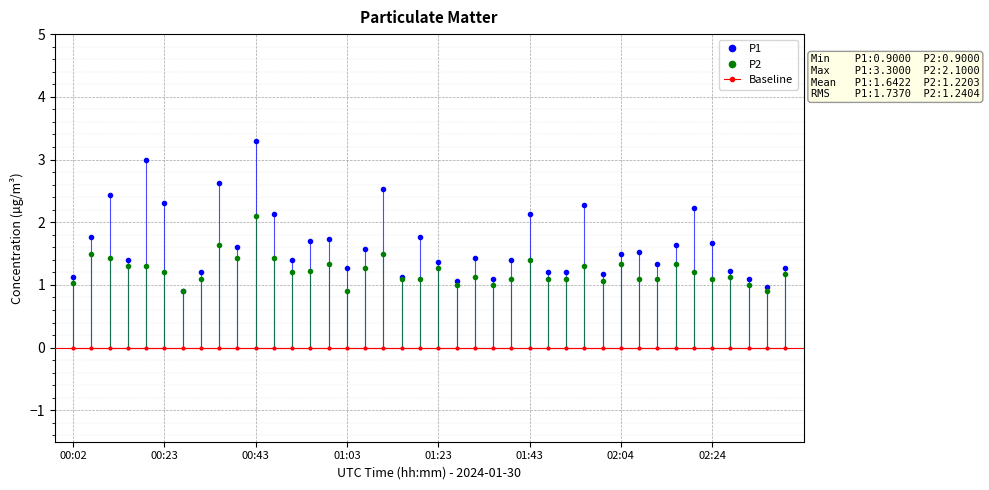

What is the maximum value for P2?

2.1